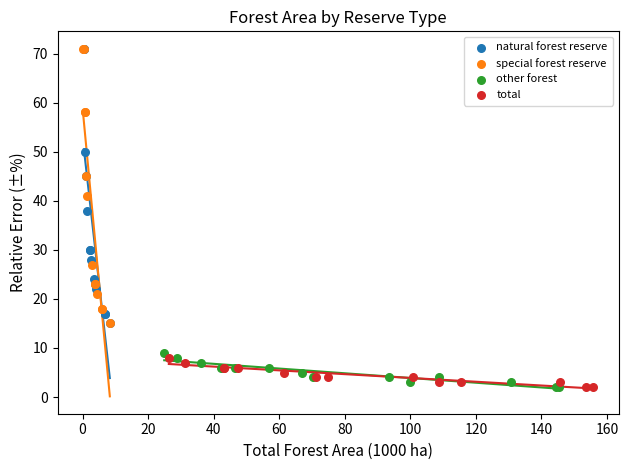

What are all the series names shown in the legend?

natural forest reserve, special forest reserve, other forest, total